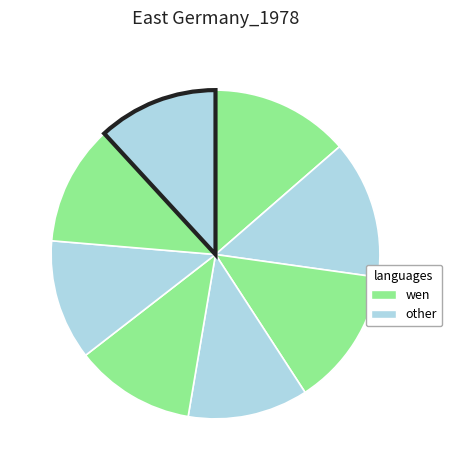

How many segments does this pie chart have?

8